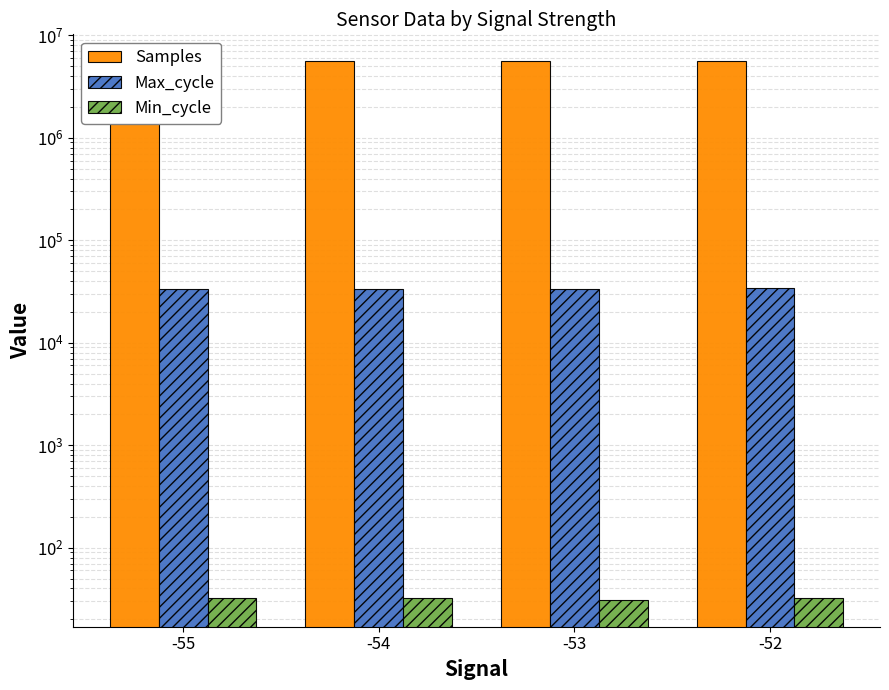

True or false: Samples has a value of 5582952 at -52.

True